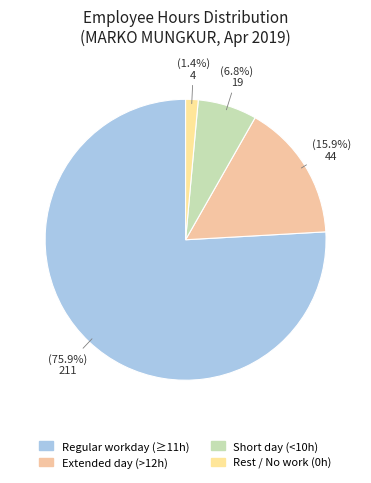

Which slice is the smallest?

Rest / No work (0h)